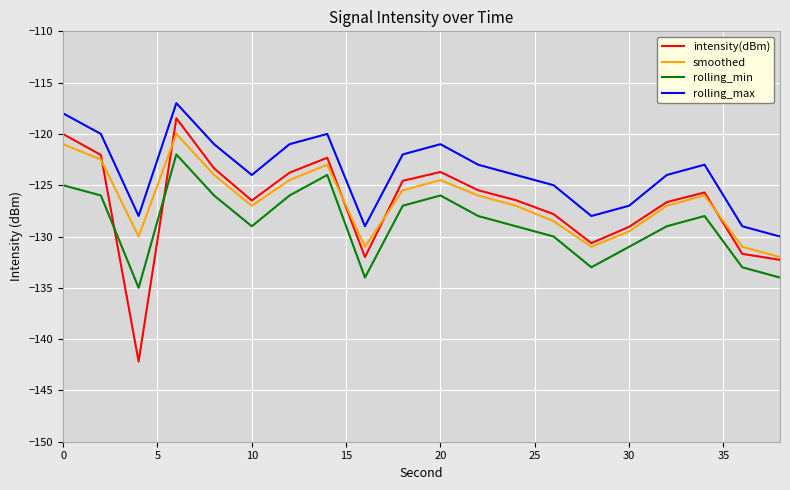

Which series has the largest total across all categories?

rolling_max